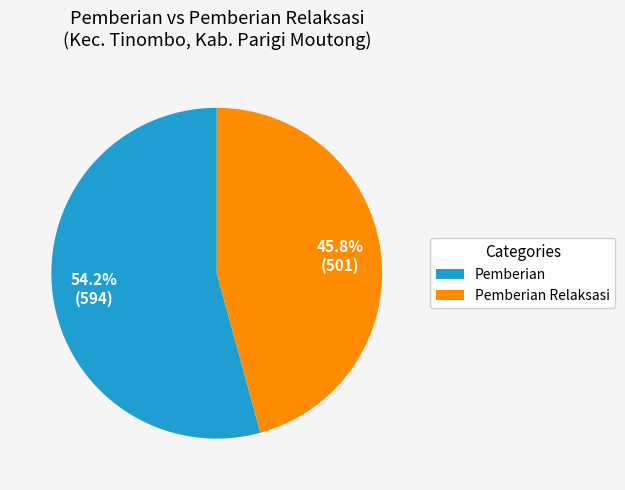

Combined, what portion of the pie is Pemberian Relaksasi and Pemberian?

100.0%